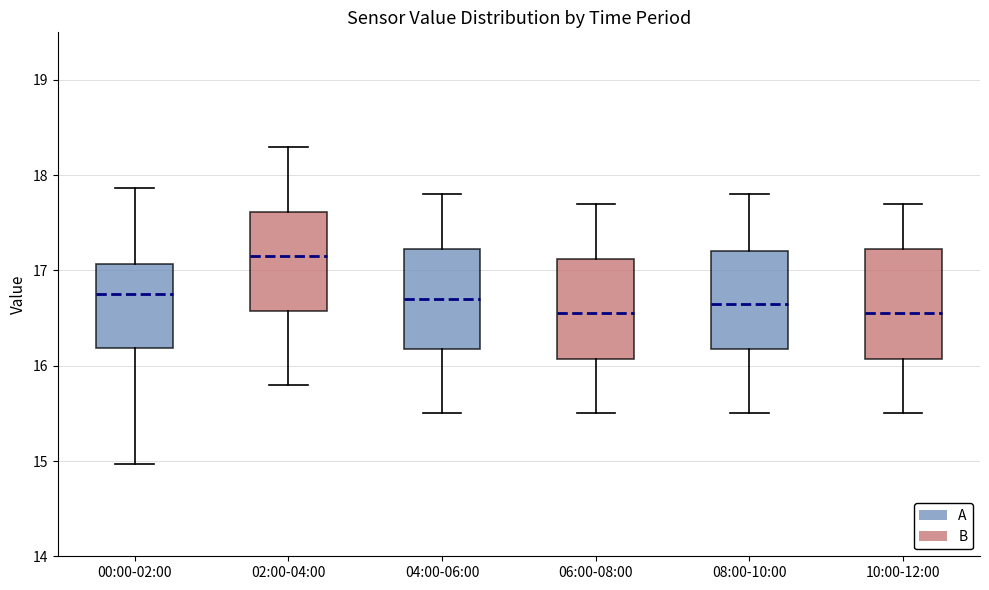

Where does the median line of the box for 04:00-06:00 sit on the y-axis? The values are not printed on the chart, so give them approximately, as read against the axis.

16.7